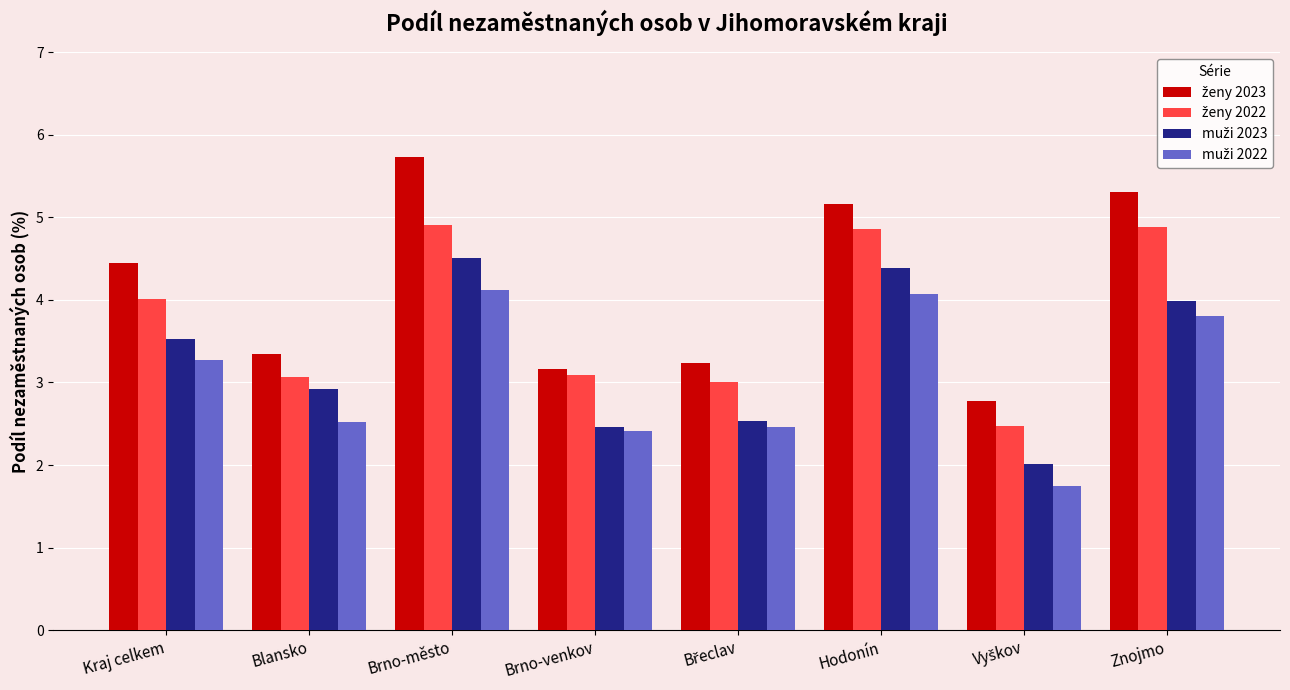

What is the smallest value displayed?

1.8